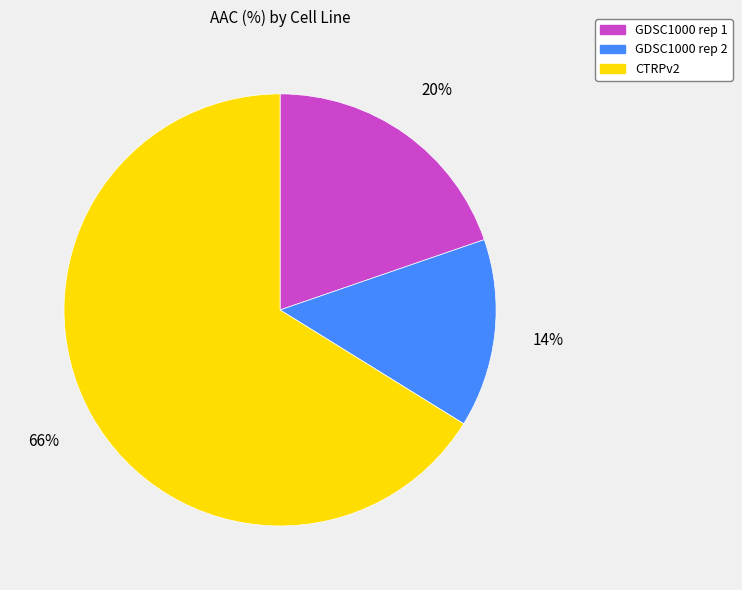

What is the largest slice in the pie chart?

CTRPv2